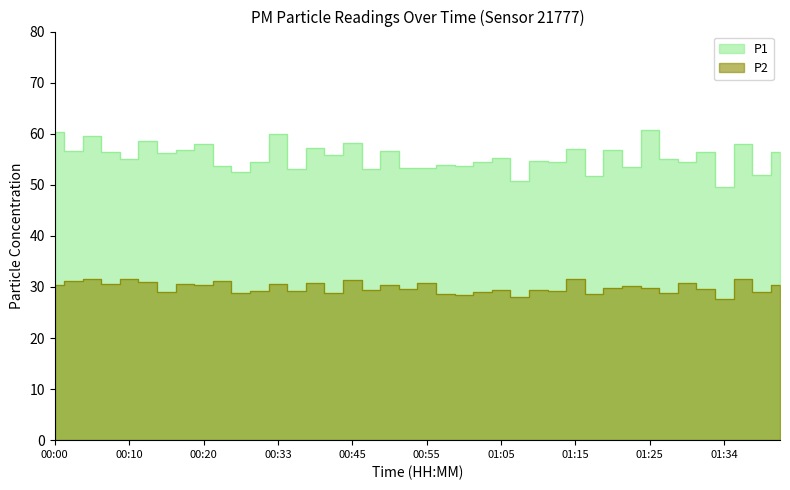

Is it true that P2 equals 29.8 at 01:25?

True